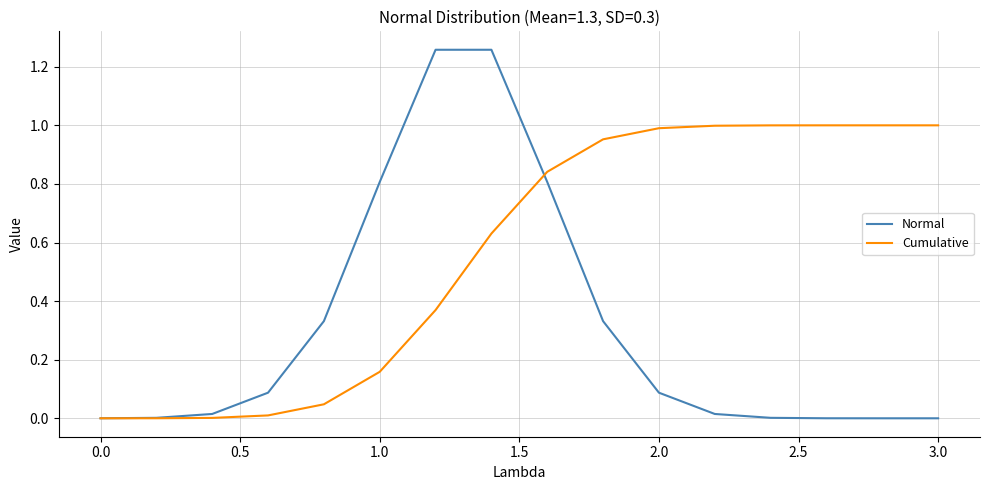

Which series has the largest range (max minus min)?

Normal